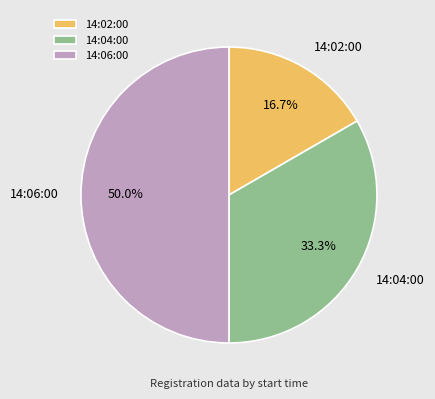

Rank the categories by value from lowest to highest.

14:02:00, 14:04:00, 14:06:00